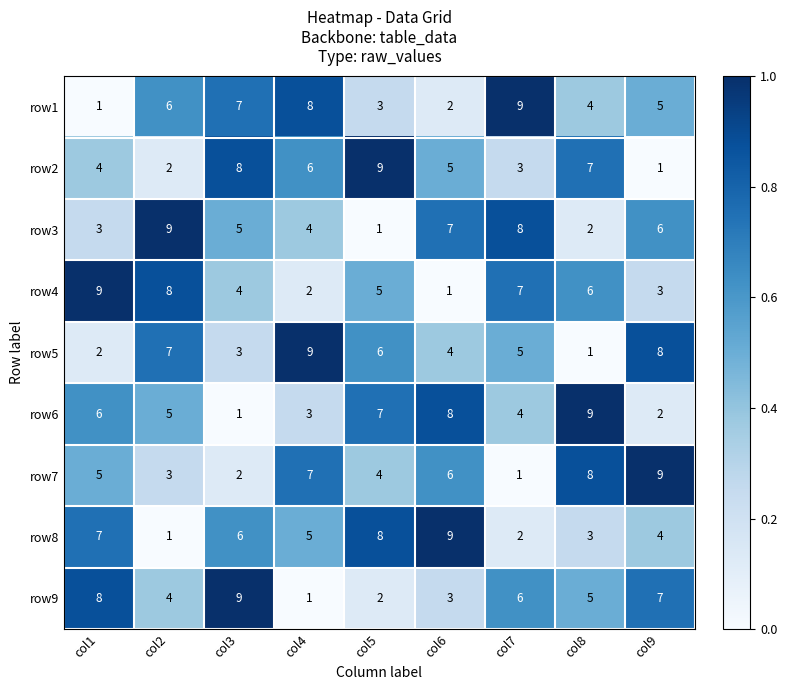

What is the difference between the maximum and minimum values in the row2 series?

8